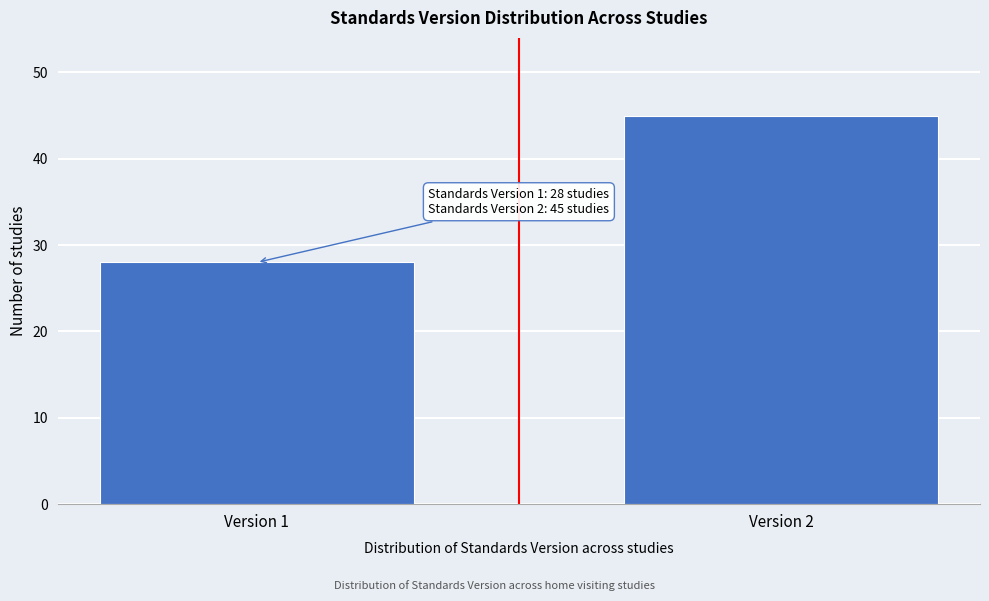

Reading right to left, transcribe all the data shown in this chart.

Version 2=45	Version 1=28